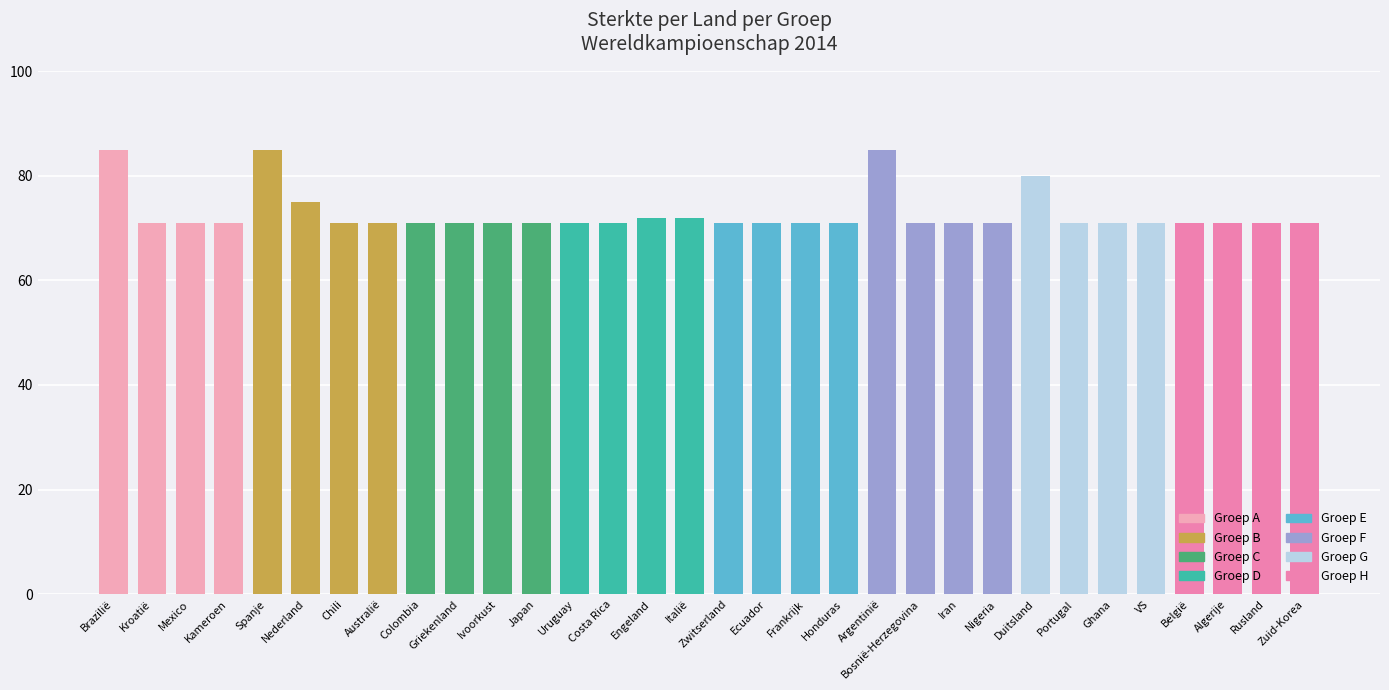

What is the value of the 19th bar from the left?

71